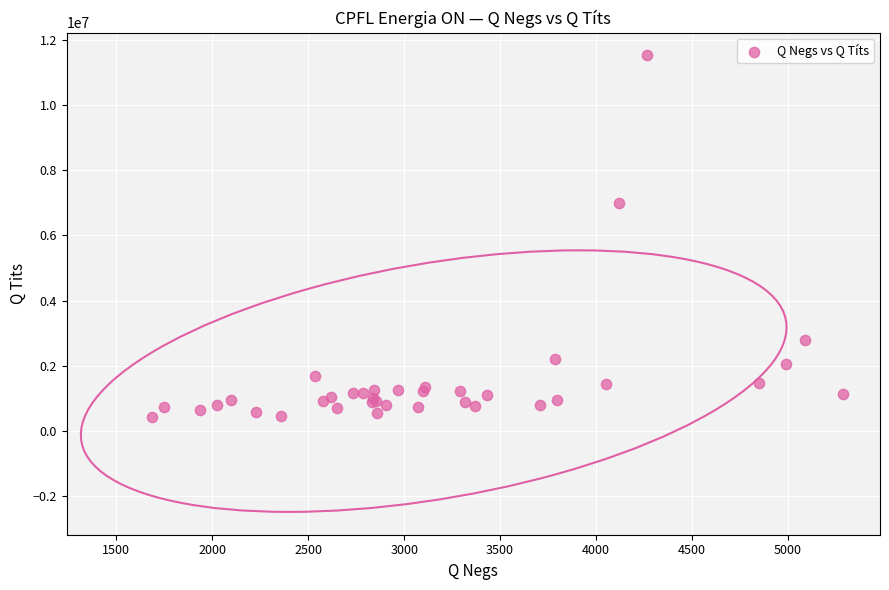

What Y value in the scatter plot is closest to 5974500?

7000900